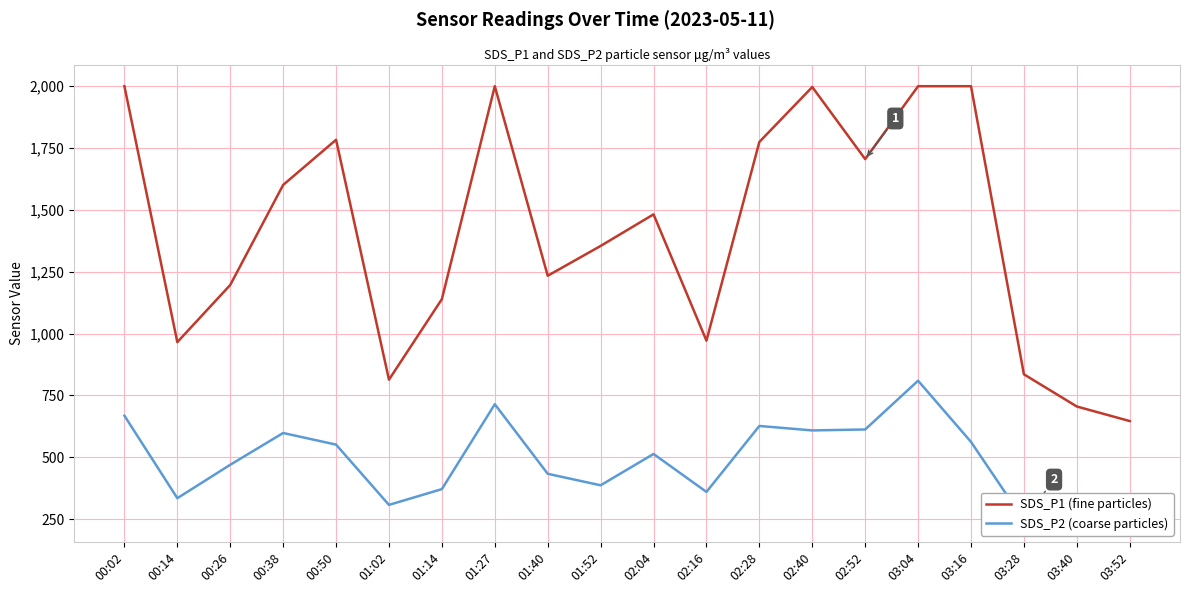

Where is the first local minimum for SDS_P1 (fine particles)?

00:14